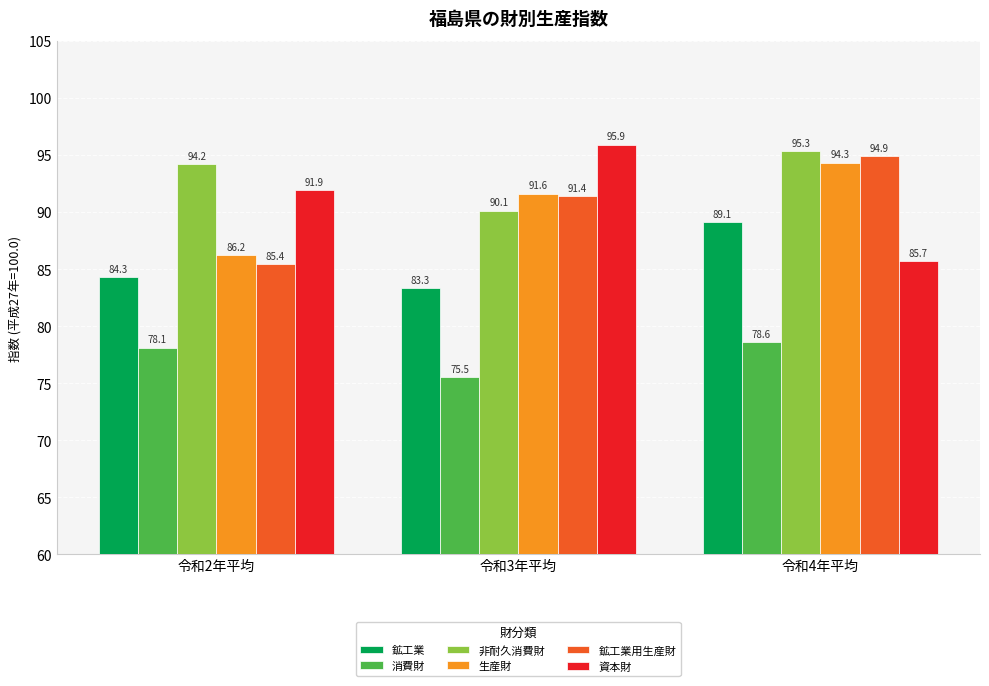

How many categories are shown in the chart?

3